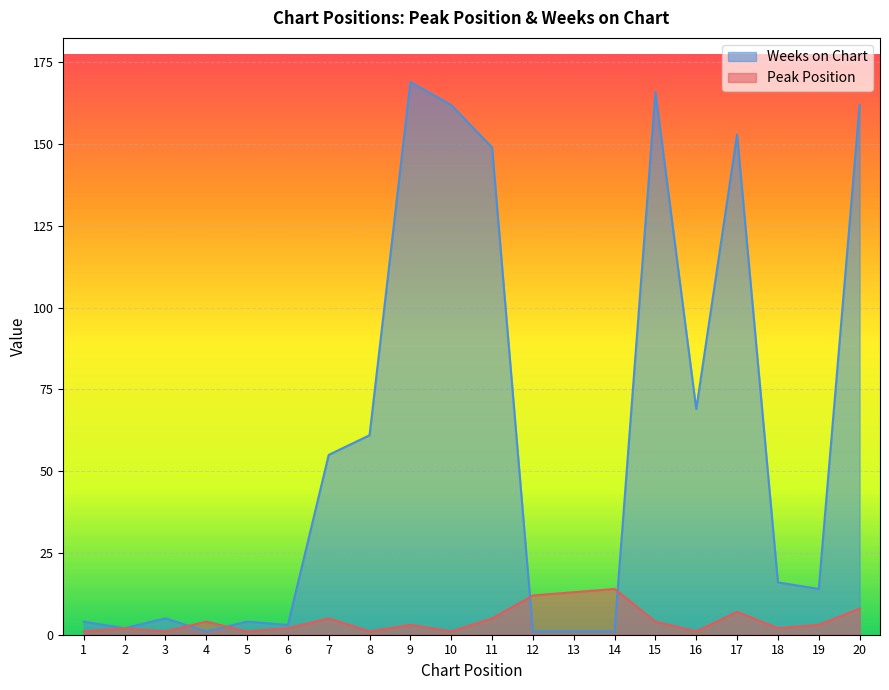

How many lines are shown in the chart?

2